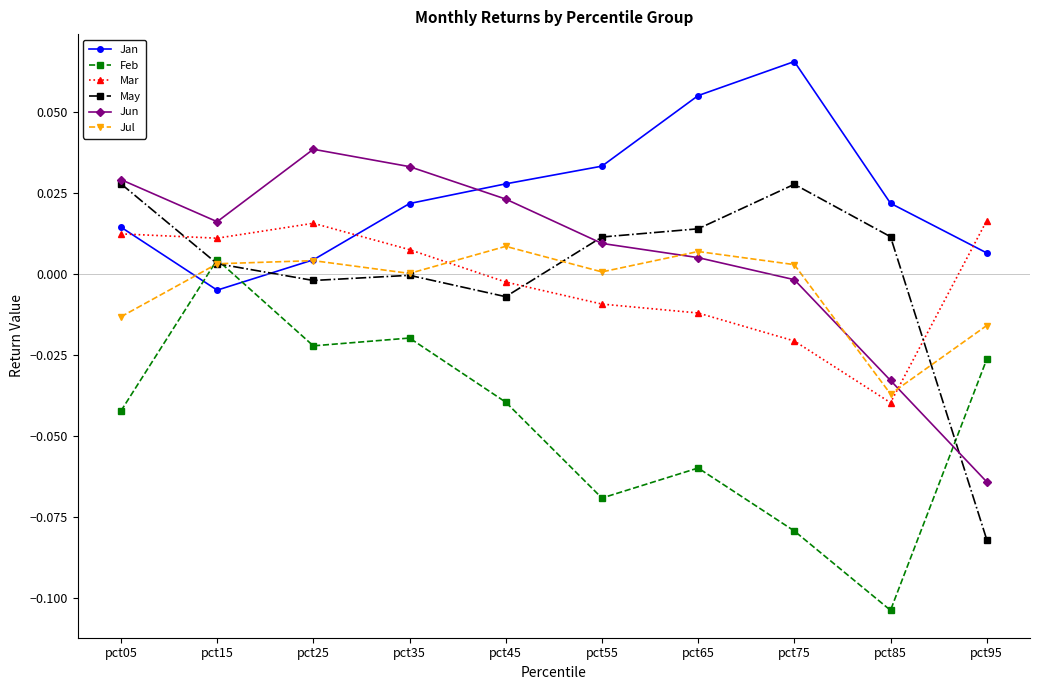

Where does the May series first go above 0?

pct05